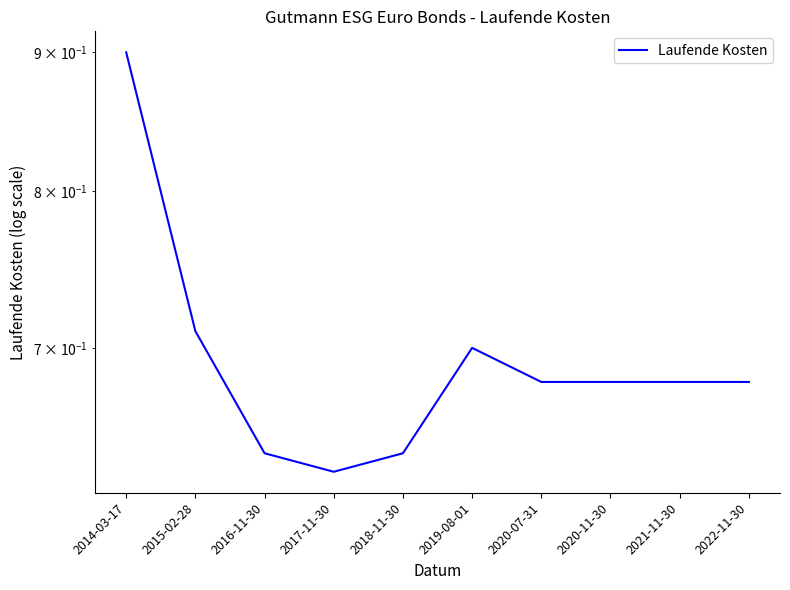

What is the minimum value shown in the chart?

0.6